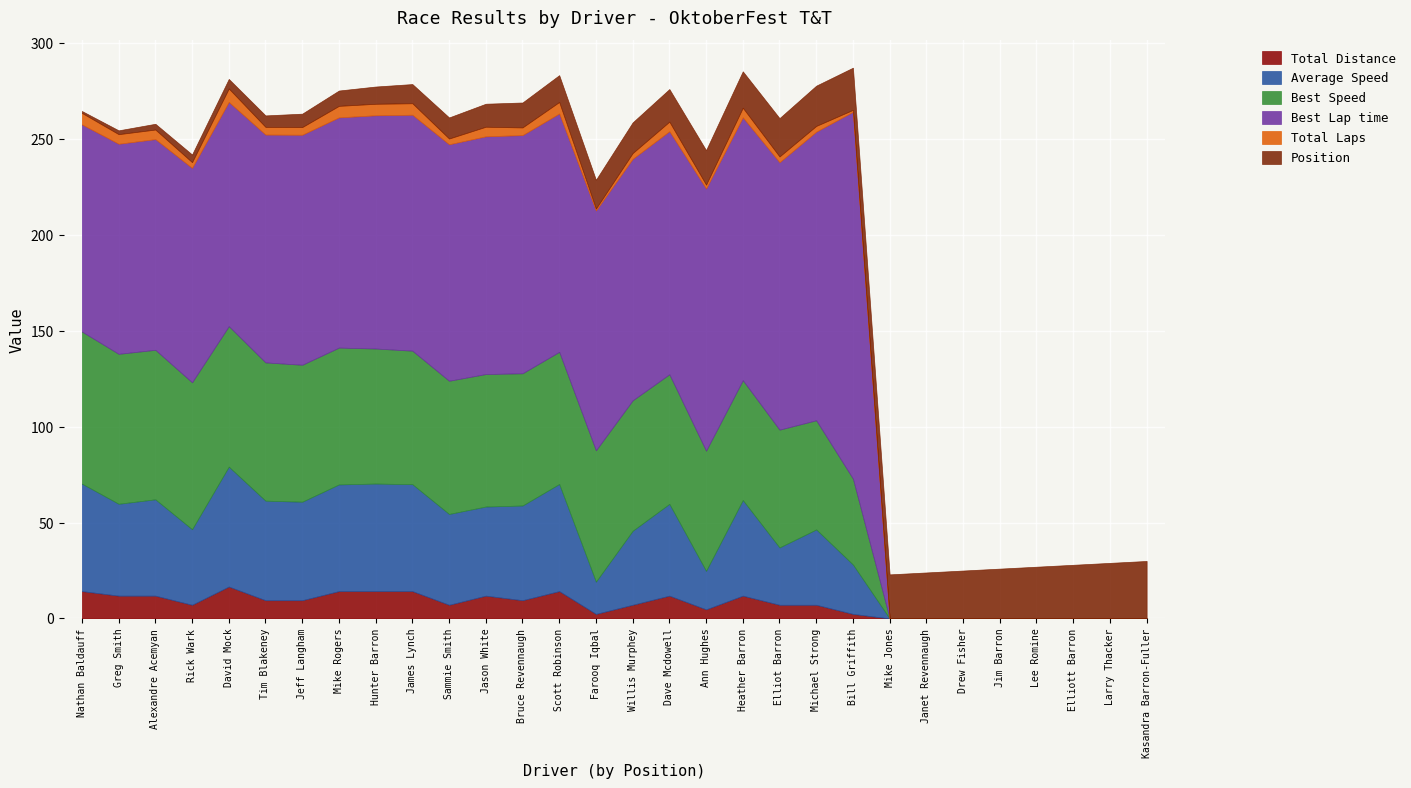

At how many categories does at least one series exceed 24?

28